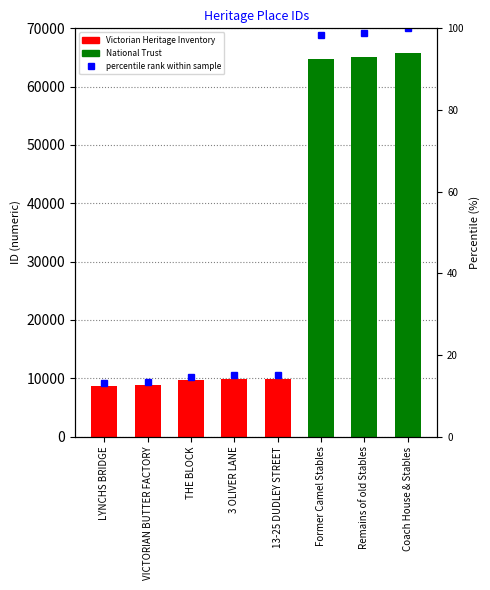

How many data points are less than 9899?

4